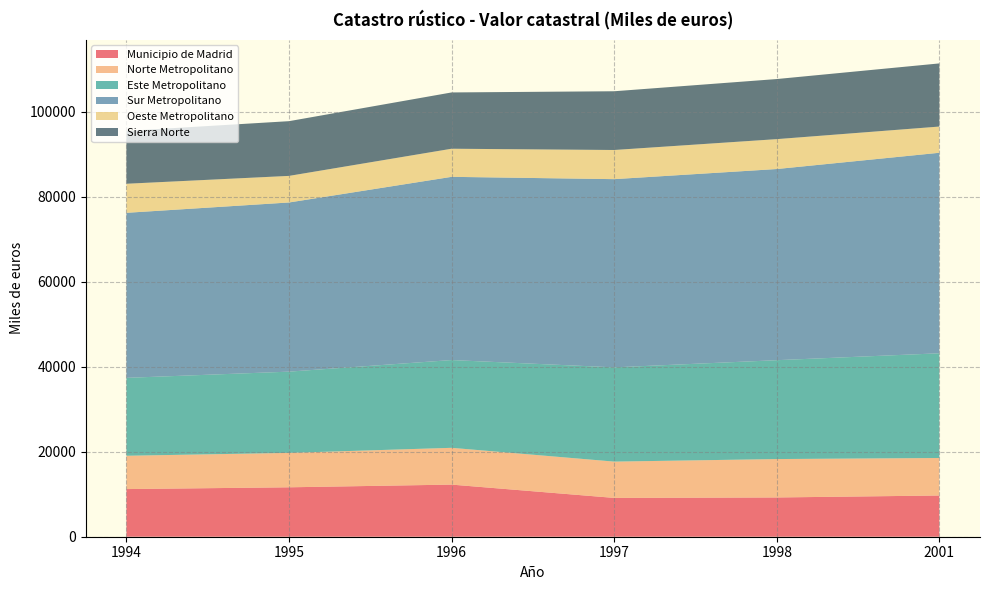

Reading right to left, what are all the values shown in this chart?

Municipio de Madrid: 9703.2	9241.6	9137.0	12269.1	11633.7	11216.1
Norte Metropolitano: 8830.5	9039.9	8543.8	8657.6	8100.6	7841.5
Este Metropolitano: 24645.3	23272.5	22186.3	20659.4	19123.7	18337.6
Sur Metropolitano: 47201.9	44999.2	44303.9	43129.2	39820.8	38850.4
Oeste Metropolitano: 6170.4	7035.8	6862.2	6615.7	6259.2	6840.5
Sierra Norte: 14861.5	14145.0	13826.5	13248.5	12880.2	12435.9